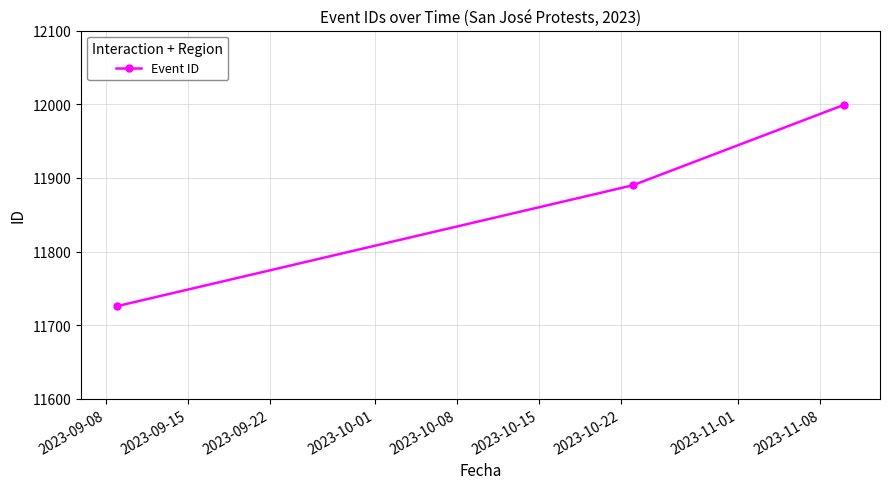

What is the smallest value displayed?

11726